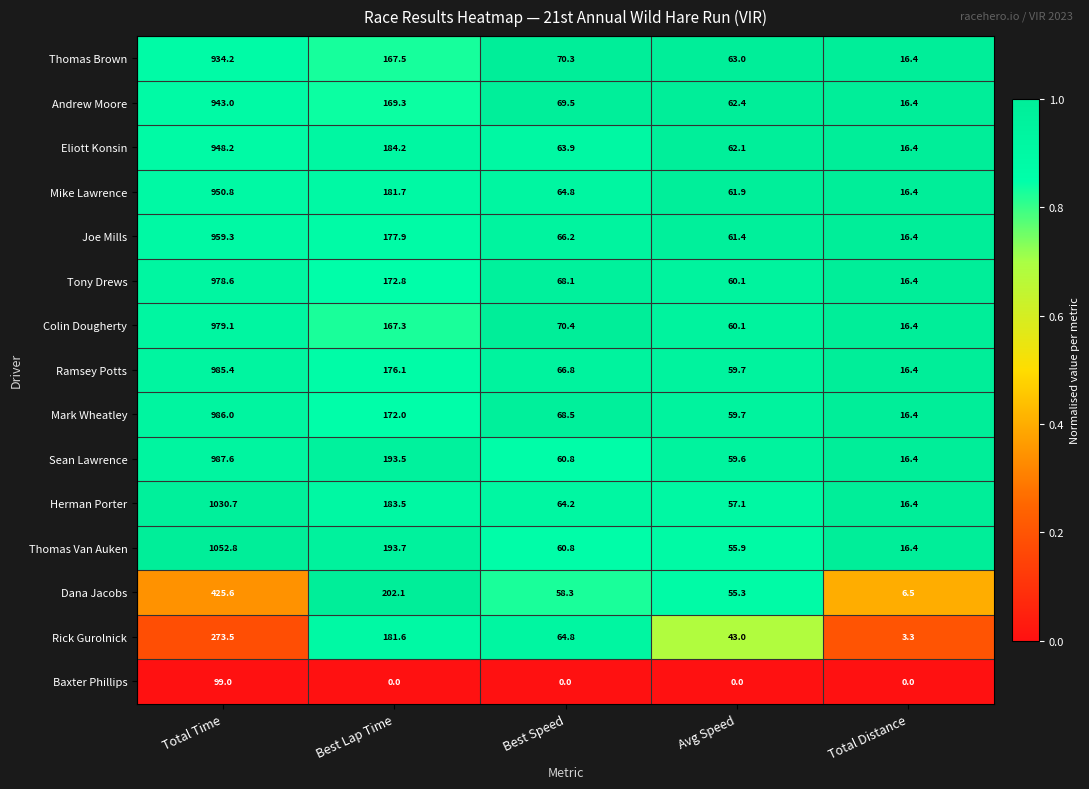

List the series in order of their peak value, highest first.

Thomas Van Auken, Herman Porter, Sean Lawrence, Mark Wheatley, Ramsey Potts, Colin Dougherty, Tony Drews, Joe Mills, Mike Lawrence, Eliott Konsin, Andrew Moore, Thomas Brown, Dana Jacobs, Rick Gurolnick, Baxter Phillips